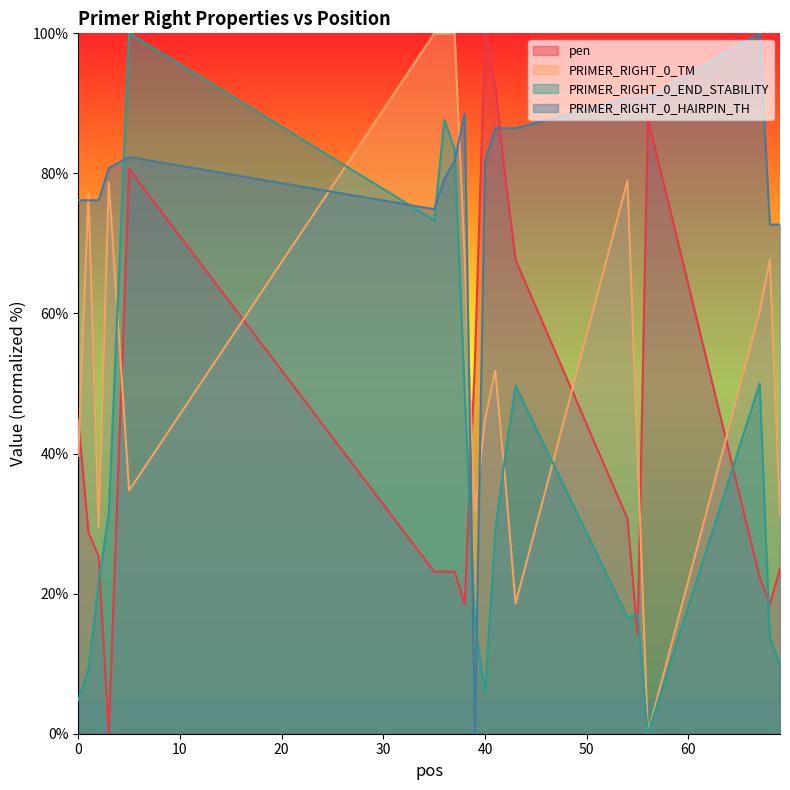

What is the total value across all series at 40?

232.5